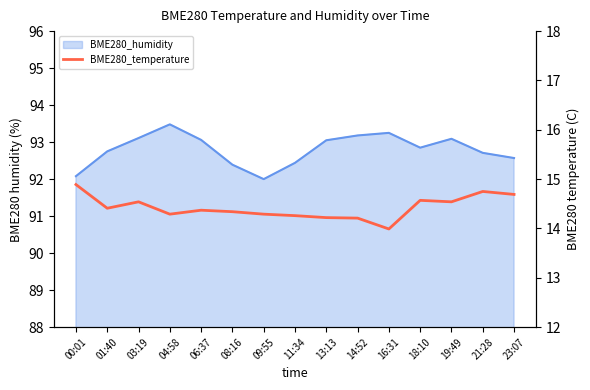

What is the label of the 3rd point from the right?

19:49